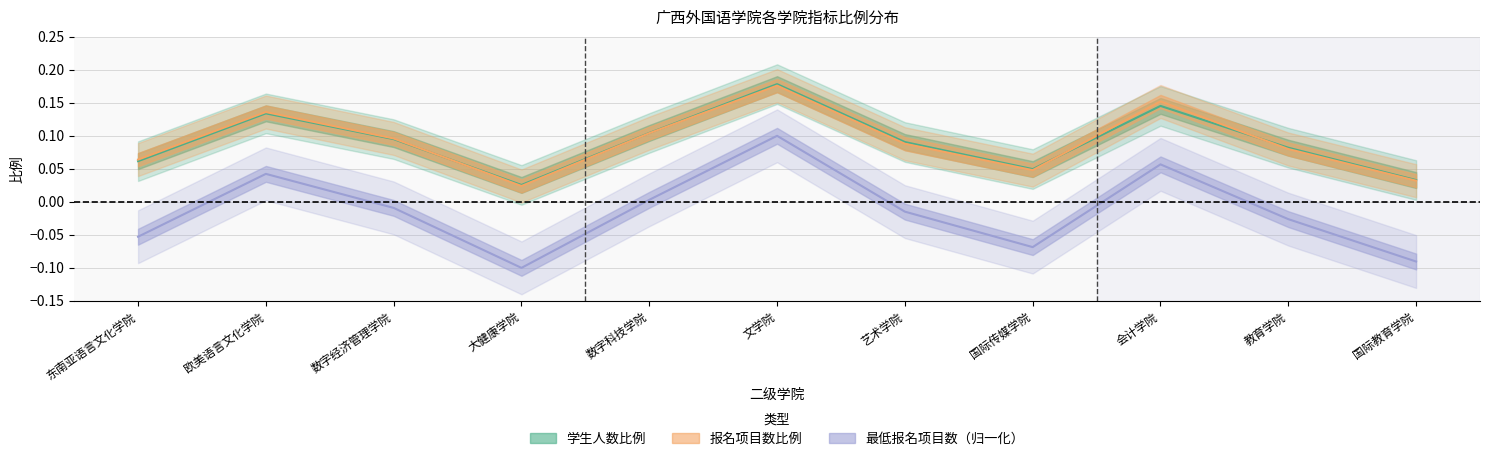

Where is the first local maximum for 最低报名项目数_norm?

欧美语言文化学院